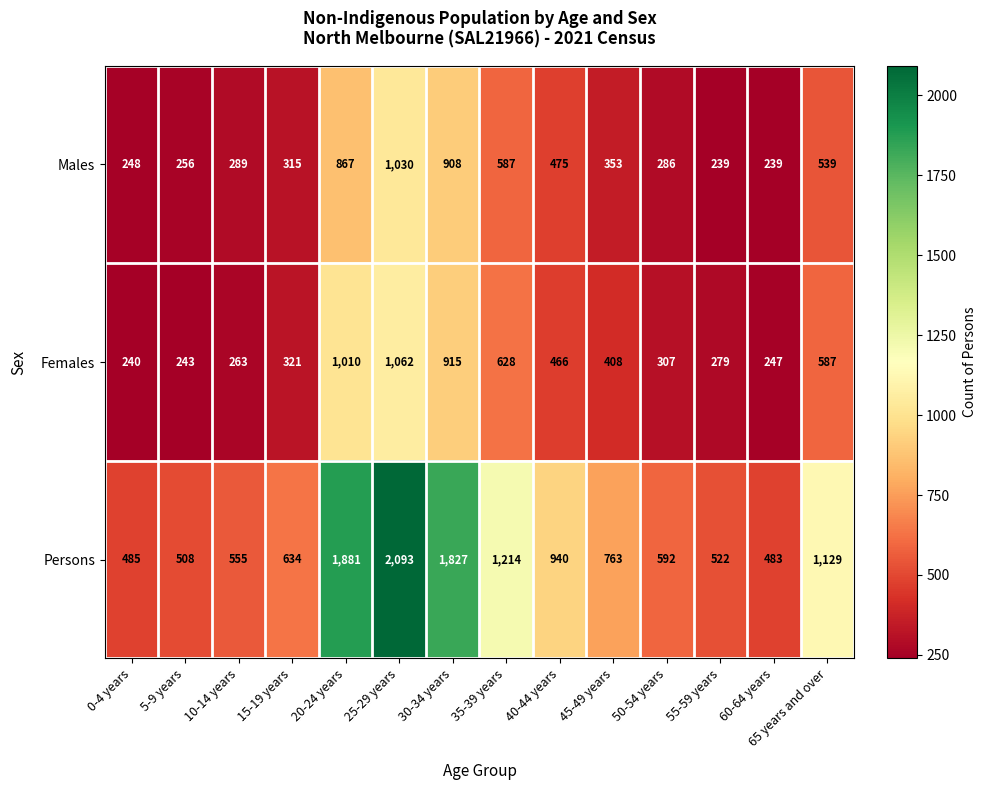

The value of Females at 20-24 years is 1010. True or false?

True